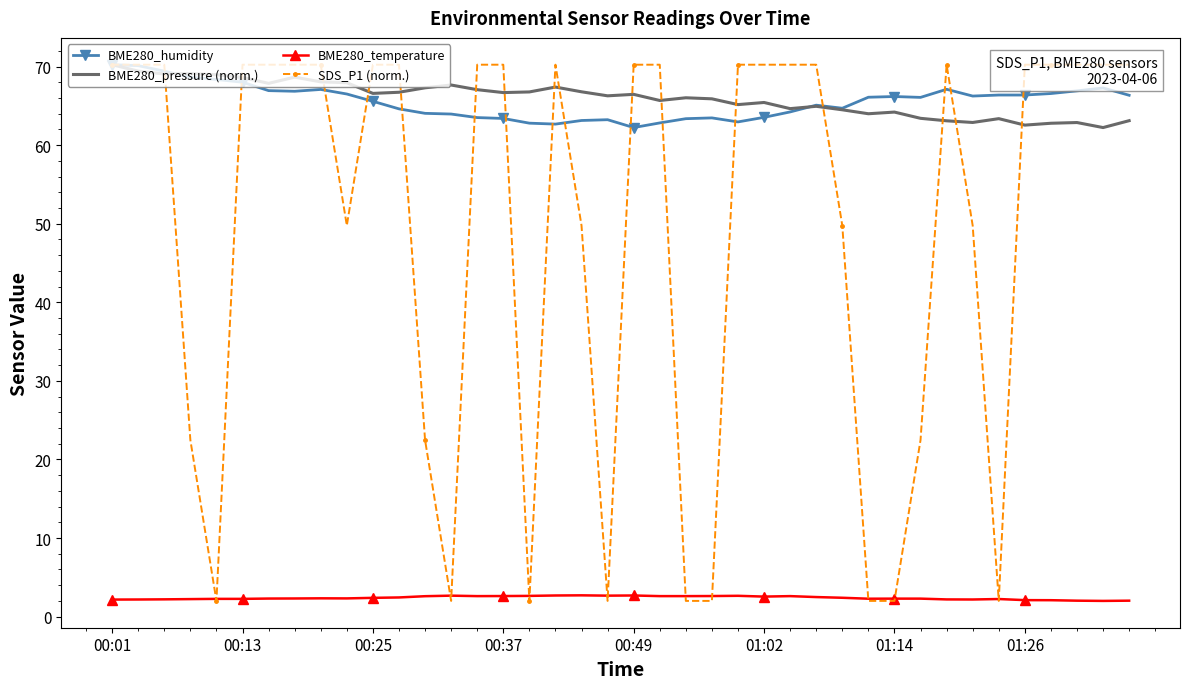

The BME280_temperature series shows 1.3 at 17. True or false?

False